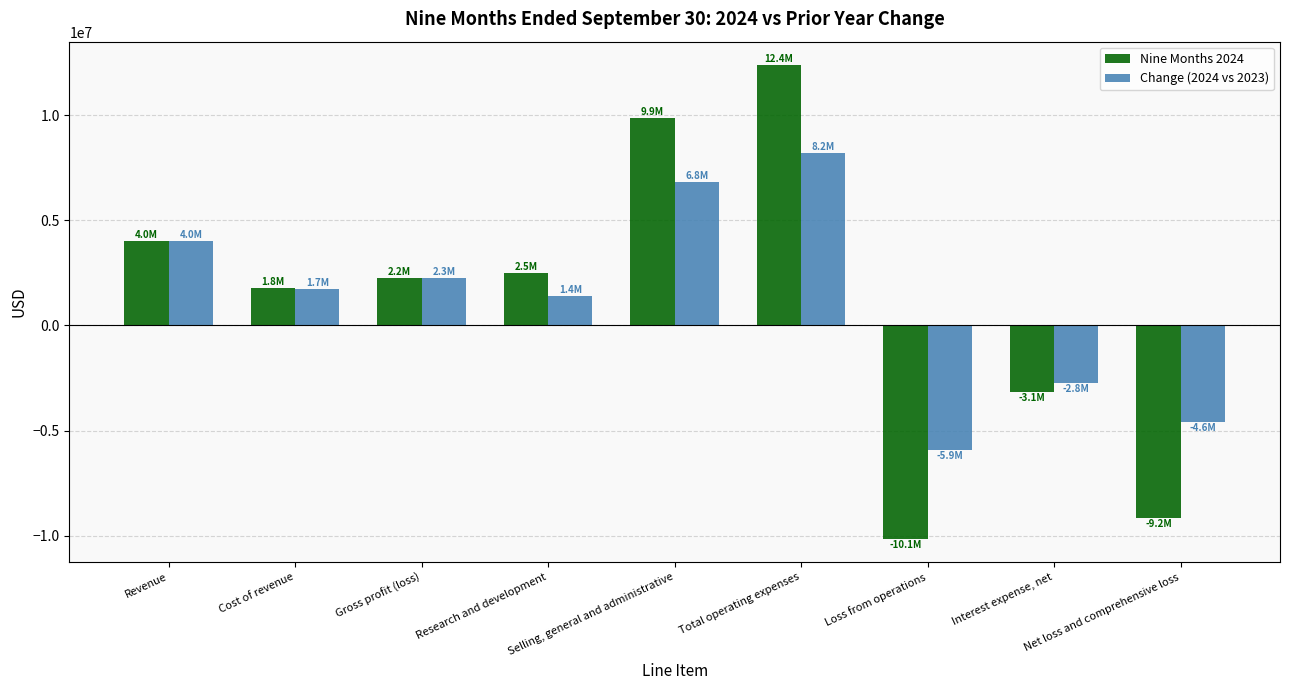

What position from the right is Loss from operations?

3